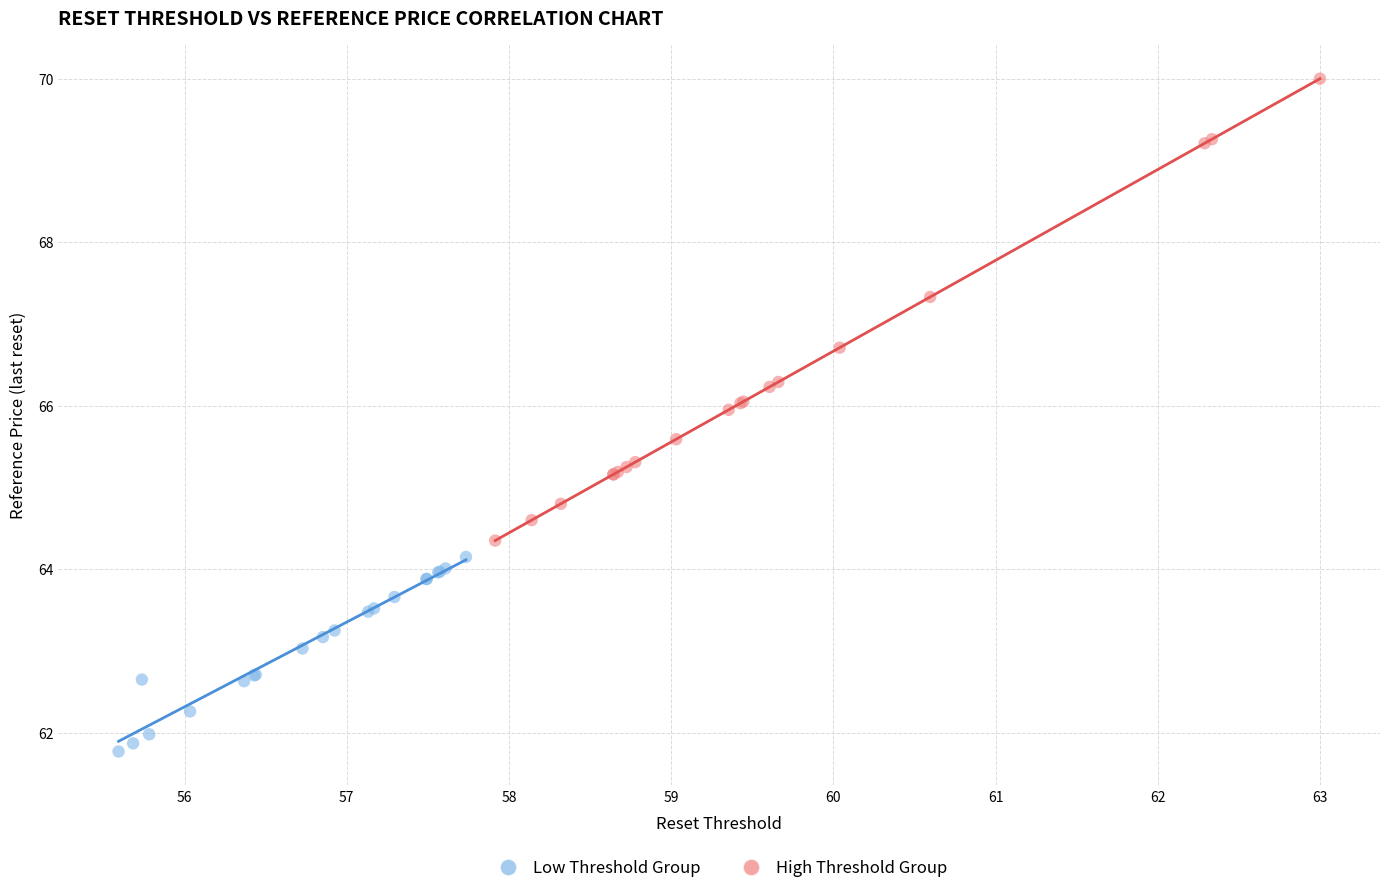

Which series contains the highest Y value?

High Threshold Group